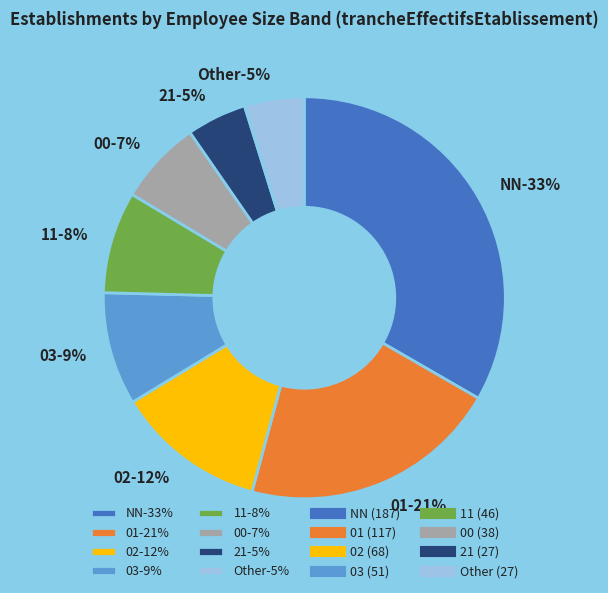

What percentage do 01 and 11 together represent?

29.1%